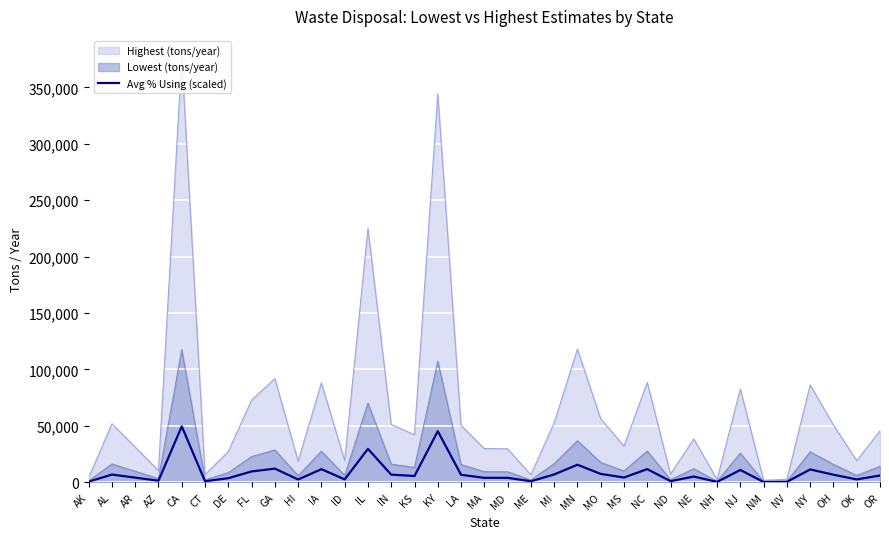

Which series has the largest total across all categories?

Highest (tons/year)